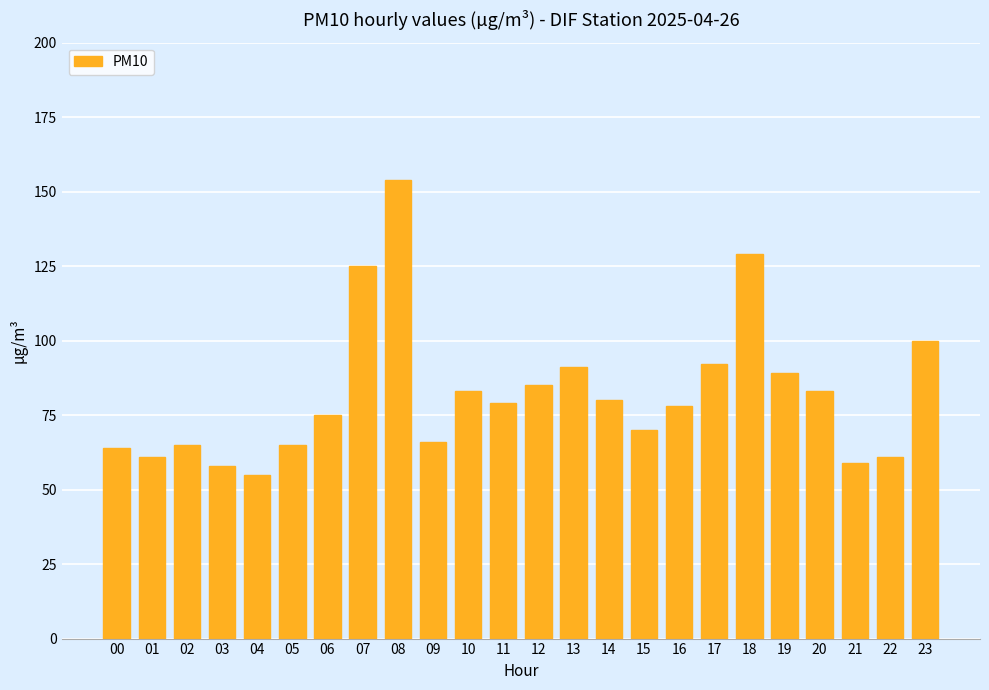

What is the value of the 4th bar from the left?

58